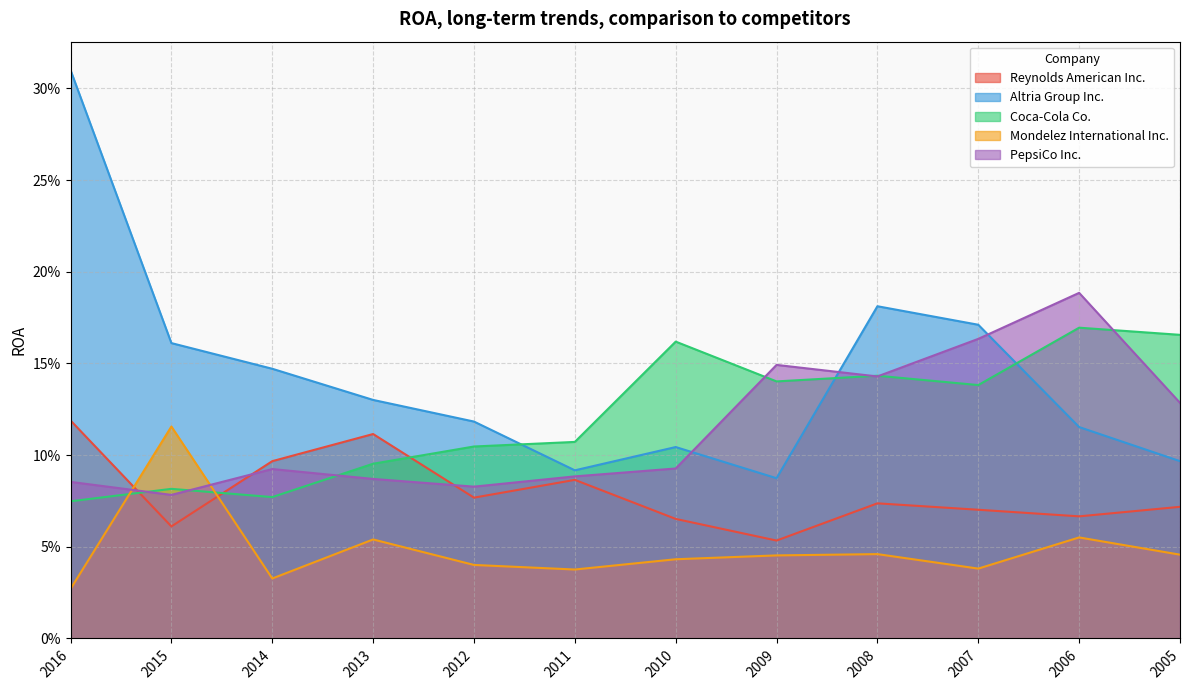

What are all the series names shown in the legend?

Reynolds American Inc., Altria Group Inc., Coca-Cola Co., Mondelez International Inc., PepsiCo Inc.